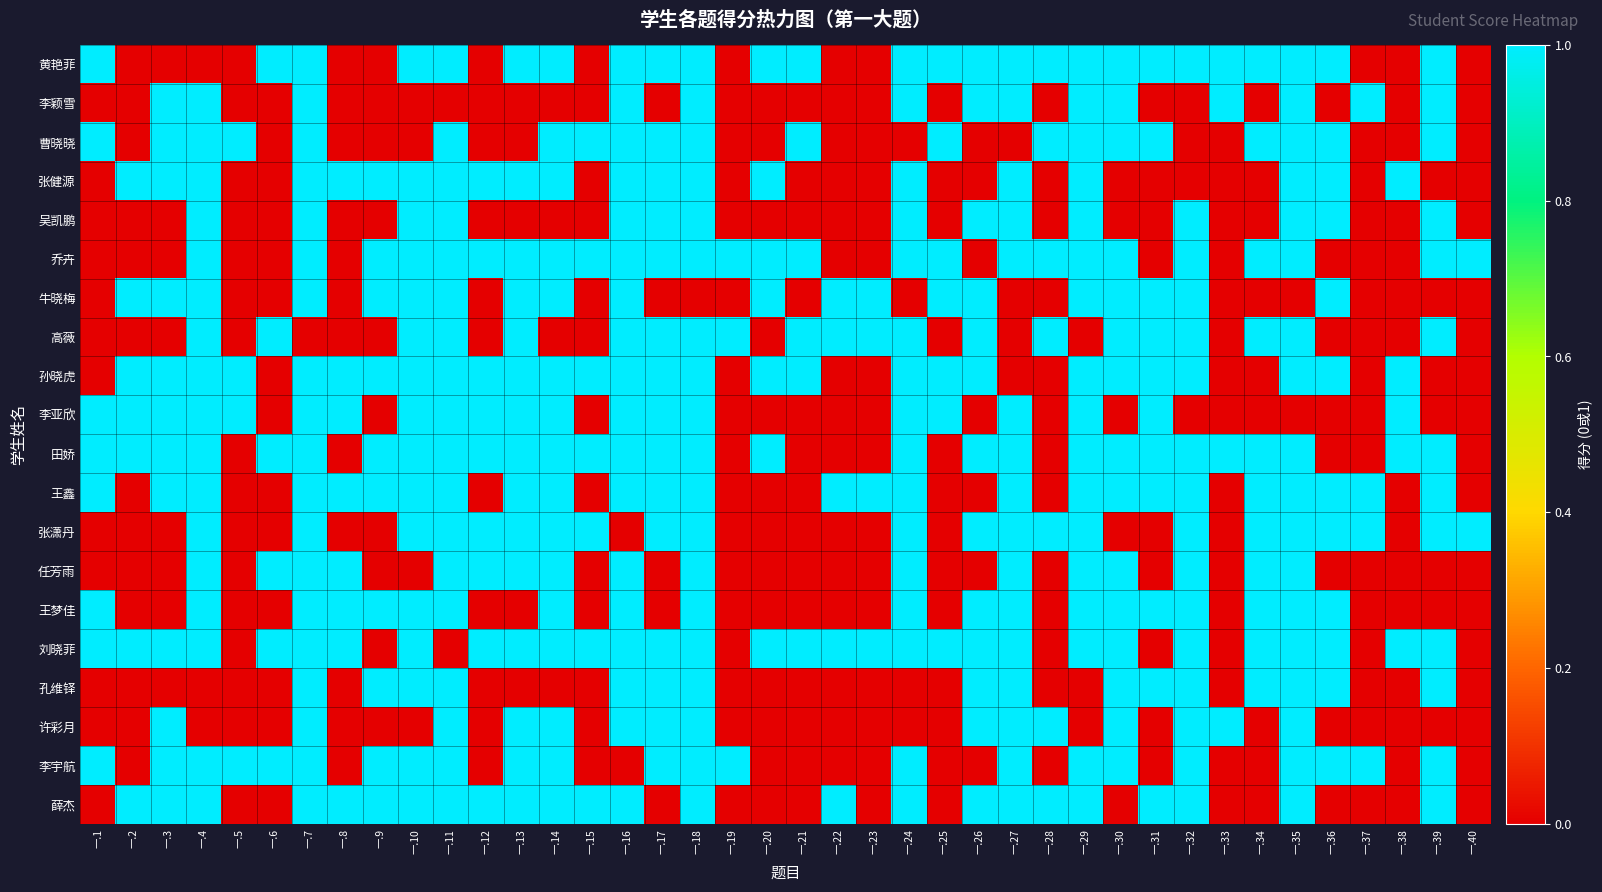

Reading left to right, extract all data points from this chart.

黄艳菲: 一.1=1	一.2=0	一.3=0	一.4=0	一.5=0	一.6=1	一.7=1	一.8=0	一.9=0	一.10=1	一.11=1	一.12=0	一.13=1	一.14=1	一.15=0	一.16=1	一.17=1	一.18=1	一.19=0	一.20=1	一.21=1	一.22=0	一.23=0	一.24=1	一.25=1	一.26=1	一.27=1	一.28=1	一.29=1	一.30=1	一.31=1	一.32=1	一.33=1	一.34=1	一.35=1	一.36=1	一.37=0	一.38=0	一.39=1	一.40=0
李颖雪: 一.1=0	一.2=0	一.3=1	一.4=1	一.5=0	一.6=0	一.7=1	一.8=0	一.9=0	一.10=0	一.11=0	一.12=0	一.13=0	一.14=0	一.15=0	一.16=1	一.17=0	一.18=1	一.19=0	一.20=0	一.21=0	一.22=0	一.23=0	一.24=1	一.25=0	一.26=1	一.27=1	一.28=0	一.29=1	一.30=1	一.31=0	一.32=0	一.33=1	一.34=0	一.35=1	一.36=0	一.37=1	一.38=0	一.39=1	一.40=0
曹晓晓: 一.1=1	一.2=0	一.3=1	一.4=1	一.5=1	一.6=0	一.7=1	一.8=0	一.9=0	一.10=0	一.11=1	一.12=0	一.13=0	一.14=1	一.15=1	一.16=1	一.17=1	一.18=1	一.19=0	一.20=0	一.21=1	一.22=0	一.23=0	一.24=0	一.25=1	一.26=0	一.27=0	一.28=1	一.29=1	一.30=1	一.31=1	一.32=0	一.33=0	一.34=1	一.35=1	一.36=1	一.37=0	一.38=0	一.39=1	一.40=0
张健源: 一.1=0	一.2=1	一.3=1	一.4=1	一.5=0	一.6=0	一.7=1	一.8=1	一.9=1	一.10=1	一.11=1	一.12=1	一.13=1	一.14=1	一.15=0	一.16=1	一.17=1	一.18=1	一.19=0	一.20=1	一.21=0	一.22=0	一.23=0	一.24=1	一.25=0	一.26=0	一.27=1	一.28=0	一.29=1	一.30=0	一.31=0	一.32=0	一.33=0	一.34=0	一.35=1	一.36=1	一.37=0	一.38=1	一.39=0	一.40=0
吴凯鹏: 一.1=0	一.2=0	一.3=0	一.4=1	一.5=0	一.6=0	一.7=1	一.8=0	一.9=0	一.10=1	一.11=1	一.12=0	一.13=0	一.14=0	一.15=0	一.16=1	一.17=1	一.18=1	一.19=0	一.20=0	一.21=0	一.22=0	一.23=0	一.24=1	一.25=0	一.26=1	一.27=1	一.28=0	一.29=1	一.30=0	一.31=0	一.32=1	一.33=0	一.34=0	一.35=1	一.36=1	一.37=0	一.38=0	一.39=1	一.40=0
乔卉: 一.1=0	一.2=0	一.3=0	一.4=1	一.5=0	一.6=0	一.7=1	一.8=0	一.9=1	一.10=1	一.11=1	一.12=1	一.13=1	一.14=1	一.15=1	一.16=1	一.17=1	一.18=1	一.19=1	一.20=1	一.21=1	一.22=0	一.23=0	一.24=1	一.25=1	一.26=0	一.27=1	一.28=1	一.29=1	一.30=1	一.31=0	一.32=1	一.33=0	一.34=1	一.35=1	一.36=0	一.37=0	一.38=0	一.39=1	一.40=1
牛晓梅: 一.1=0	一.2=1	一.3=1	一.4=1	一.5=0	一.6=0	一.7=1	一.8=0	一.9=1	一.10=1	一.11=1	一.12=0	一.13=1	一.14=1	一.15=0	一.16=1	一.17=0	一.18=0	一.19=0	一.20=1	一.21=0	一.22=1	一.23=1	一.24=0	一.25=1	一.26=1	一.27=0	一.28=0	一.29=1	一.30=1	一.31=1	一.32=1	一.33=0	一.34=0	一.35=0	一.36=1	一.37=0	一.38=0	一.39=0	一.40=0
高薇: 一.1=0	一.2=0	一.3=0	一.4=1	一.5=0	一.6=1	一.7=0	一.8=0	一.9=0	一.10=1	一.11=1	一.12=0	一.13=1	一.14=0	一.15=0	一.16=1	一.17=1	一.18=1	一.19=1	一.20=0	一.21=1	一.22=1	一.23=1	一.24=1	一.25=0	一.26=1	一.27=0	一.28=1	一.29=0	一.30=1	一.31=1	一.32=1	一.33=0	一.34=1	一.35=1	一.36=0	一.37=0	一.38=0	一.39=1	一.40=0
孙晓虎: 一.1=0	一.2=1	一.3=1	一.4=1	一.5=1	一.6=0	一.7=1	一.8=1	一.9=1	一.10=1	一.11=1	一.12=1	一.13=1	一.14=1	一.15=1	一.16=1	一.17=1	一.18=1	一.19=0	一.20=1	一.21=1	一.22=0	一.23=0	一.24=1	一.25=1	一.26=1	一.27=0	一.28=0	一.29=1	一.30=1	一.31=1	一.32=1	一.33=0	一.34=0	一.35=1	一.36=1	一.37=0	一.38=1	一.39=0	一.40=0
李亚欣: 一.1=1	一.2=1	一.3=1	一.4=1	一.5=1	一.6=0	一.7=1	一.8=1	一.9=0	一.10=1	一.11=1	一.12=1	一.13=1	一.14=1	一.15=0	一.16=1	一.17=1	一.18=1	一.19=0	一.20=0	一.21=0	一.22=0	一.23=0	一.24=1	一.25=1	一.26=0	一.27=1	一.28=0	一.29=1	一.30=0	一.31=1	一.32=0	一.33=0	一.34=0	一.35=0	一.36=0	一.37=0	一.38=1	一.39=0	一.40=0
田娇: 一.1=1	一.2=1	一.3=1	一.4=1	一.5=0	一.6=1	一.7=1	一.8=0	一.9=1	一.10=1	一.11=1	一.12=1	一.13=1	一.14=1	一.15=1	一.16=1	一.17=1	一.18=1	一.19=0	一.20=1	一.21=0	一.22=0	一.23=0	一.24=1	一.25=0	一.26=1	一.27=1	一.28=0	一.29=1	一.30=1	一.31=1	一.32=1	一.33=1	一.34=1	一.35=1	一.36=0	一.37=0	一.38=1	一.39=1	一.40=0
王鑫: 一.1=1	一.2=0	一.3=1	一.4=1	一.5=0	一.6=0	一.7=1	一.8=1	一.9=1	一.10=1	一.11=1	一.12=0	一.13=1	一.14=1	一.15=0	一.16=1	一.17=1	一.18=1	一.19=0	一.20=0	一.21=0	一.22=1	一.23=1	一.24=1	一.25=0	一.26=0	一.27=1	一.28=0	一.29=1	一.30=1	一.31=1	一.32=1	一.33=0	一.34=1	一.35=1	一.36=1	一.37=1	一.38=0	一.39=1	一.40=0
张潇丹: 一.1=0	一.2=0	一.3=0	一.4=1	一.5=0	一.6=0	一.7=1	一.8=0	一.9=0	一.10=1	一.11=1	一.12=1	一.13=1	一.14=1	一.15=1	一.16=0	一.17=1	一.18=1	一.19=0	一.20=0	一.21=0	一.22=0	一.23=0	一.24=1	一.25=0	一.26=1	一.27=1	一.28=1	一.29=1	一.30=0	一.31=0	一.32=1	一.33=0	一.34=1	一.35=1	一.36=1	一.37=1	一.38=0	一.39=1	一.40=1
任芳雨: 一.1=0	一.2=0	一.3=0	一.4=1	一.5=0	一.6=1	一.7=1	一.8=1	一.9=0	一.10=0	一.11=1	一.12=1	一.13=1	一.14=1	一.15=0	一.16=1	一.17=0	一.18=1	一.19=0	一.20=0	一.21=0	一.22=0	一.23=0	一.24=1	一.25=0	一.26=0	一.27=1	一.28=0	一.29=1	一.30=1	一.31=0	一.32=1	一.33=0	一.34=1	一.35=1	一.36=0	一.37=0	一.38=0	一.39=0	一.40=0
王梦佳: 一.1=1	一.2=0	一.3=0	一.4=1	一.5=0	一.6=0	一.7=1	一.8=1	一.9=1	一.10=1	一.11=1	一.12=0	一.13=0	一.14=1	一.15=0	一.16=1	一.17=0	一.18=1	一.19=0	一.20=0	一.21=0	一.22=0	一.23=0	一.24=1	一.25=0	一.26=1	一.27=1	一.28=0	一.29=1	一.30=1	一.31=1	一.32=1	一.33=0	一.34=1	一.35=1	一.36=1	一.37=0	一.38=0	一.39=0	一.40=0
刘晓菲: 一.1=1	一.2=1	一.3=1	一.4=1	一.5=0	一.6=1	一.7=1	一.8=1	一.9=0	一.10=1	一.11=0	一.12=1	一.13=1	一.14=1	一.15=1	一.16=1	一.17=1	一.18=1	一.19=0	一.20=1	一.21=1	一.22=1	一.23=1	一.24=1	一.25=1	一.26=1	一.27=1	一.28=0	一.29=1	一.30=1	一.31=0	一.32=1	一.33=0	一.34=1	一.35=1	一.36=1	一.37=0	一.38=1	一.39=1	一.40=0
孔维铎: 一.1=0	一.2=0	一.3=0	一.4=0	一.5=0	一.6=0	一.7=1	一.8=0	一.9=1	一.10=1	一.11=1	一.12=0	一.13=0	一.14=0	一.15=0	一.16=1	一.17=1	一.18=1	一.19=0	一.20=0	一.21=0	一.22=0	一.23=0	一.24=0	一.25=0	一.26=1	一.27=1	一.28=0	一.29=0	一.30=1	一.31=1	一.32=1	一.33=0	一.34=1	一.35=1	一.36=1	一.37=0	一.38=0	一.39=1	一.40=0
许彩月: 一.1=0	一.2=0	一.3=1	一.4=0	一.5=0	一.6=0	一.7=1	一.8=0	一.9=0	一.10=0	一.11=1	一.12=0	一.13=1	一.14=1	一.15=0	一.16=1	一.17=1	一.18=1	一.19=0	一.20=0	一.21=0	一.22=0	一.23=0	一.24=0	一.25=0	一.26=1	一.27=1	一.28=1	一.29=0	一.30=1	一.31=0	一.32=1	一.33=1	一.34=0	一.35=1	一.36=0	一.37=0	一.38=0	一.39=0	一.40=0
李宇航: 一.1=1	一.2=0	一.3=1	一.4=1	一.5=1	一.6=1	一.7=1	一.8=0	一.9=1	一.10=1	一.11=1	一.12=0	一.13=1	一.14=1	一.15=0	一.16=0	一.17=1	一.18=1	一.19=1	一.20=0	一.21=0	一.22=0	一.23=0	一.24=1	一.25=0	一.26=0	一.27=1	一.28=0	一.29=1	一.30=1	一.31=0	一.32=1	一.33=0	一.34=0	一.35=1	一.36=1	一.37=1	一.38=0	一.39=1	一.40=0
薛杰: 一.1=0	一.2=1	一.3=1	一.4=1	一.5=0	一.6=0	一.7=1	一.8=1	一.9=1	一.10=1	一.11=1	一.12=1	一.13=1	一.14=1	一.15=1	一.16=1	一.17=0	一.18=1	一.19=0	一.20=0	一.21=0	一.22=1	一.23=0	一.24=1	一.25=0	一.26=1	一.27=1	一.28=1	一.29=1	一.30=0	一.31=1	一.32=1	一.33=0	一.34=0	一.35=1	一.36=0	一.37=0	一.38=0	一.39=1	一.40=0